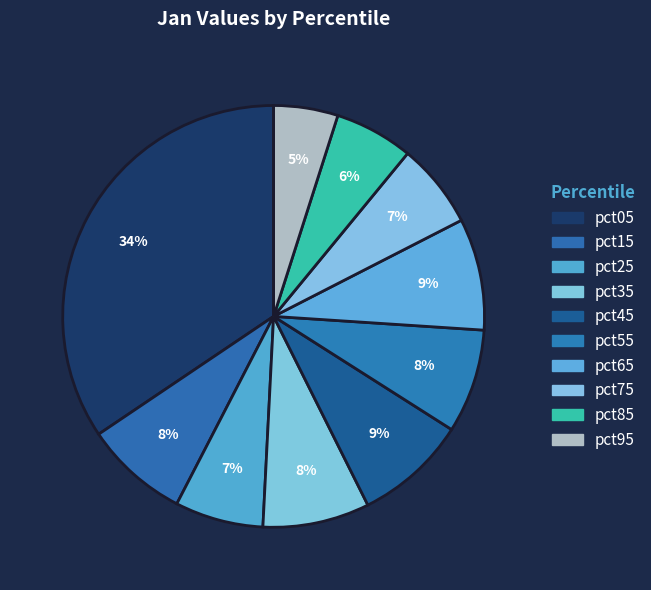

How many slices are in this pie chart?

10